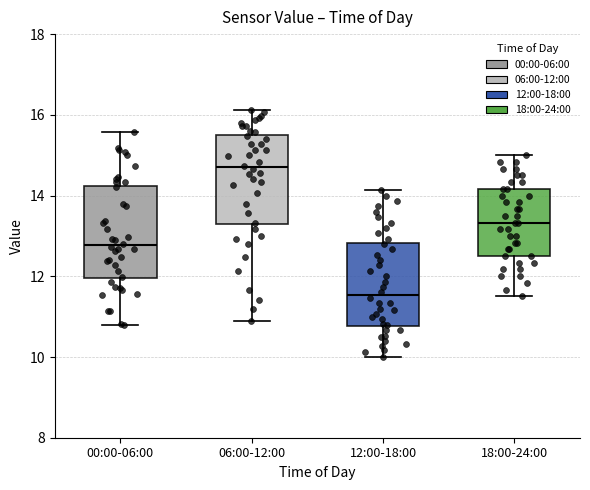

Reading left to right, transcribe this box plot: for each box, give where its median line is, the range the box spans, and where its two whiskers end, as read against the y-axis. The values are not printed on the chart, so give them approximately, as read against the axis.

00:00-06:00: median 12.8, box 12.0 to 14.2, whiskers 10.8 to 15.6
06:00-12:00: median 14.8, box 13.2 to 15.4, whiskers 11.0 to 16.2
12:00-18:00: median 11.6, box 10.8 to 12.8, whiskers 10.0 to 14.2
18:00-24:00: median 13.4, box 12.6 to 14.2, whiskers 11.6 to 15.0